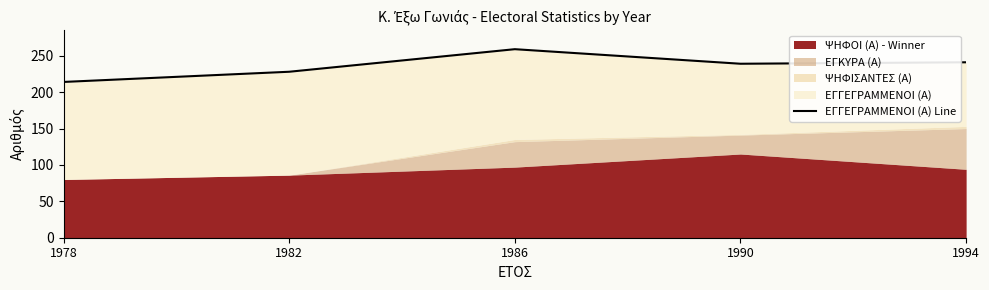

What is the change in value from 1986 to 1994?

-18